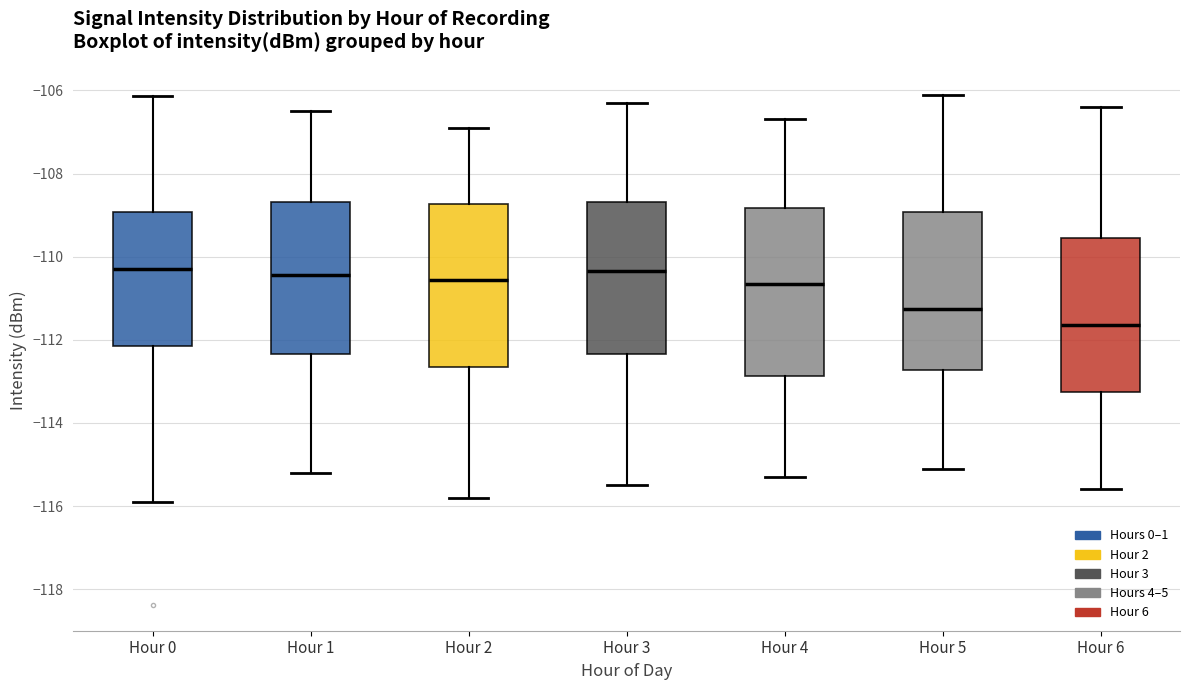

Where is the upper edge of the box for Hour 1 on the y-axis? The values are not printed on the chart, so give them approximately, as read against the axis.

-108.6